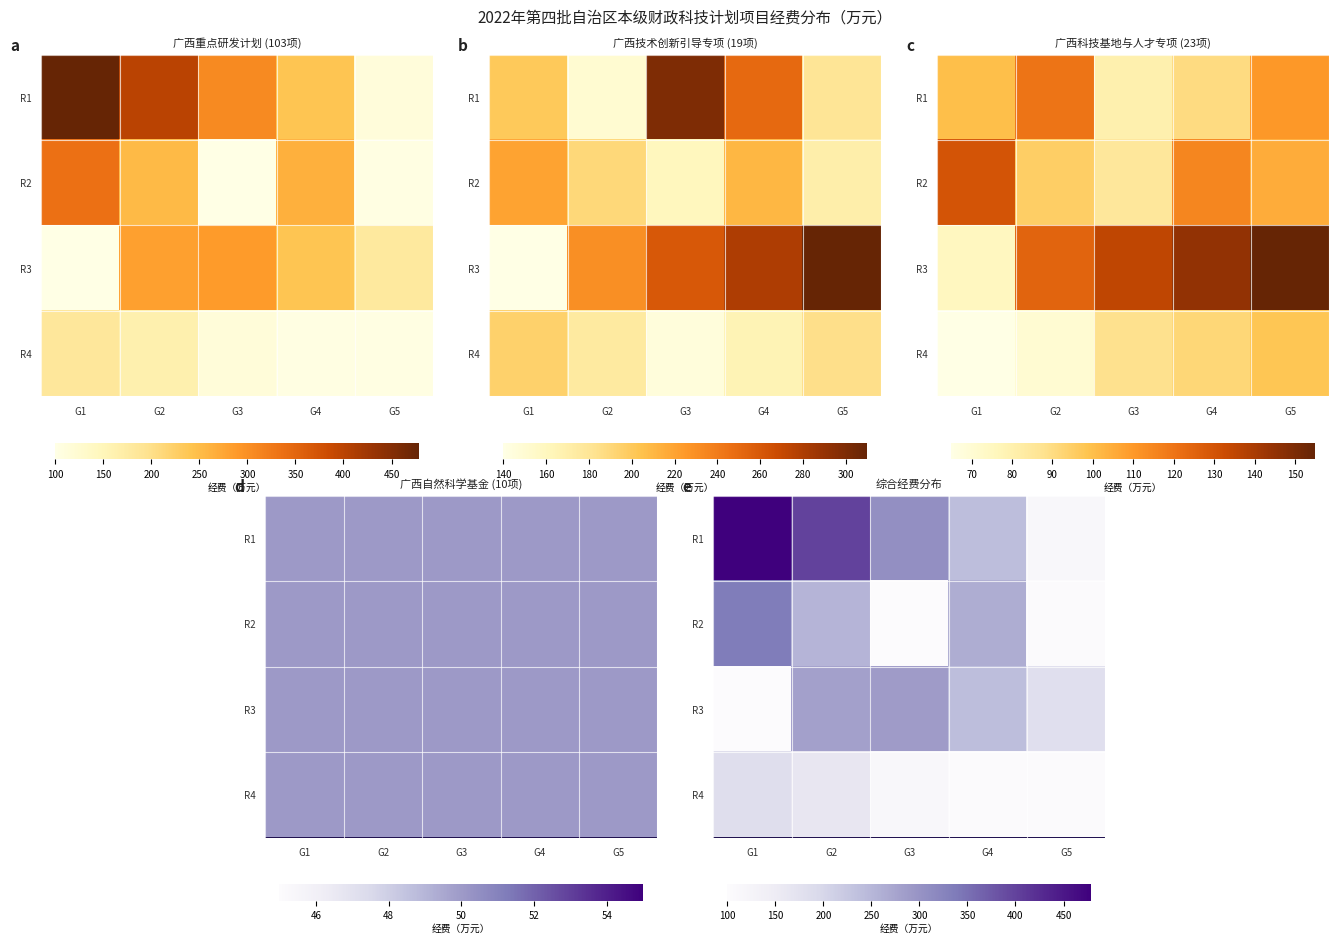

At which category is the sum across all series the highest?

G1